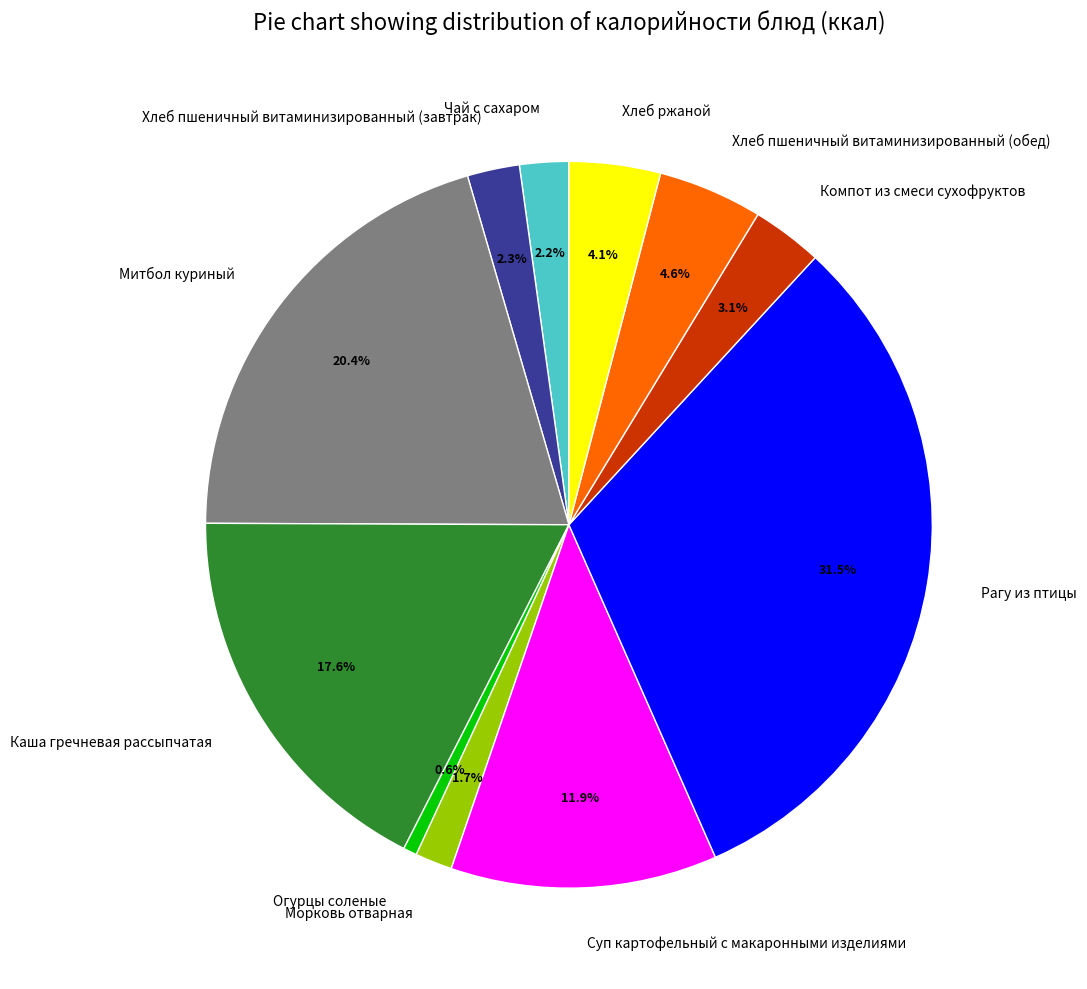

What is the largest slice in the pie chart?

Рагу из птицы